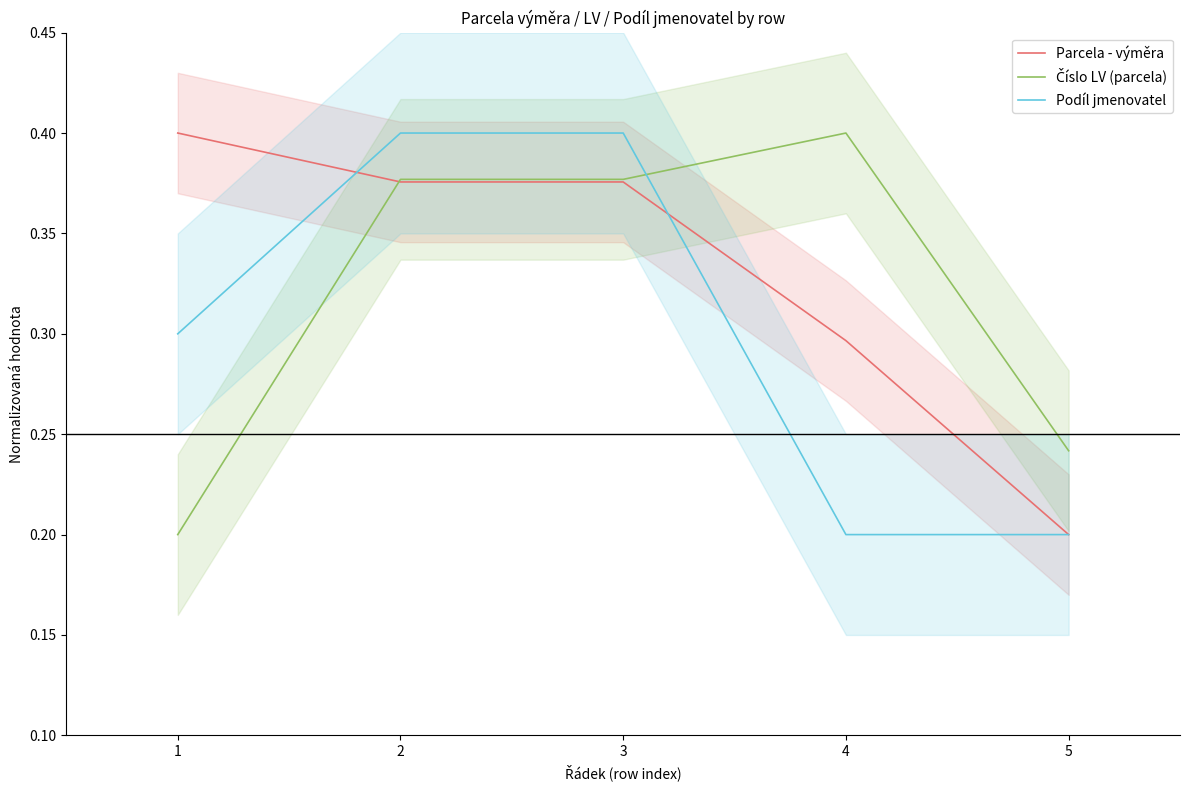

True or false: Podíl jmenovatel has a value of 0.4 at 3.

True